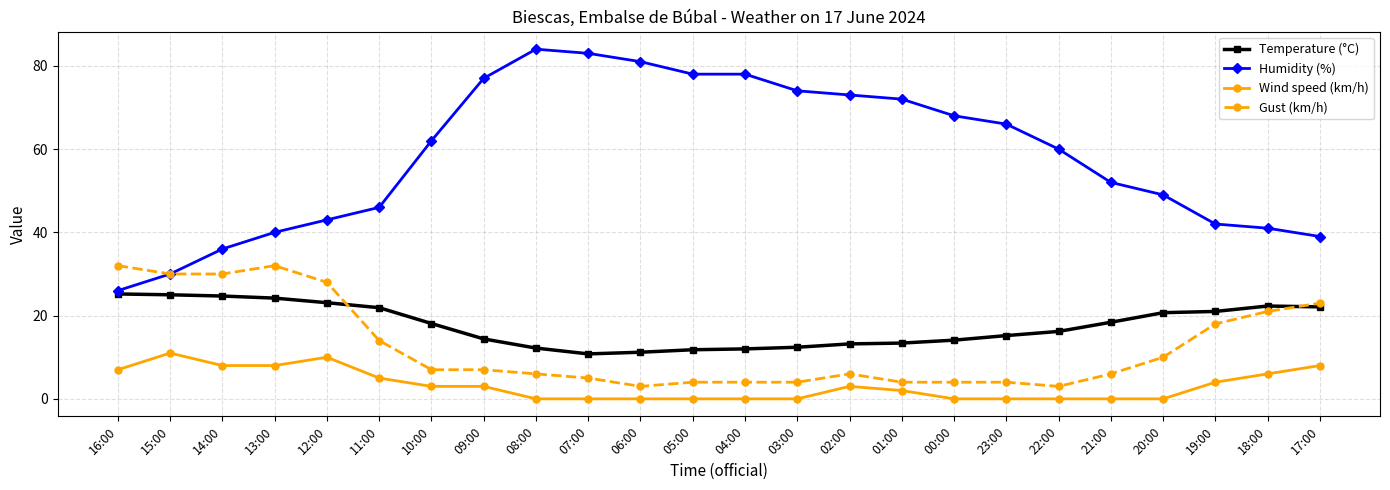

True or false: Gust (km/h) and Wind speed (km/h) intersect in this chart.

False